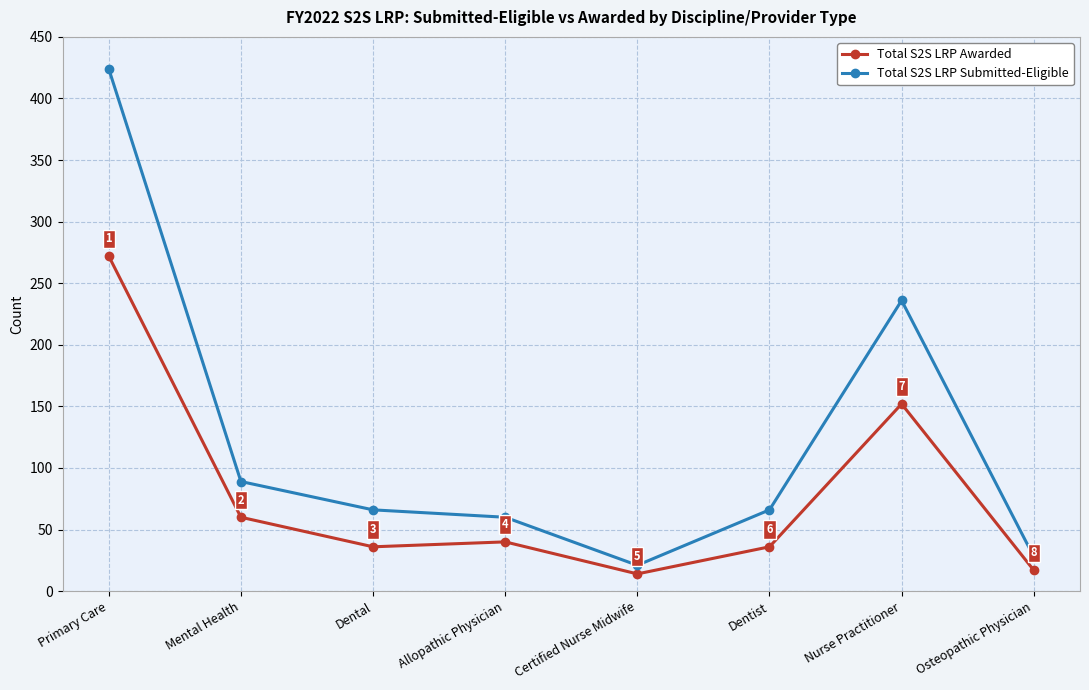

Reading left to right, extract all data points from this chart.

Total S2S LRP Awarded: Primary Care=272	Mental Health=60	Dental=36	Allopathic Physician=40	Certified Nurse Midwife=14	Dentist=36	Nurse Practitioner=152	Osteopathic Physician=17
Total S2S LRP Submitted-Eligible: Primary Care=424	Mental Health=89	Dental=66	Allopathic Physician=60	Certified Nurse Midwife=21	Dentist=66	Nurse Practitioner=236	Osteopathic Physician=28